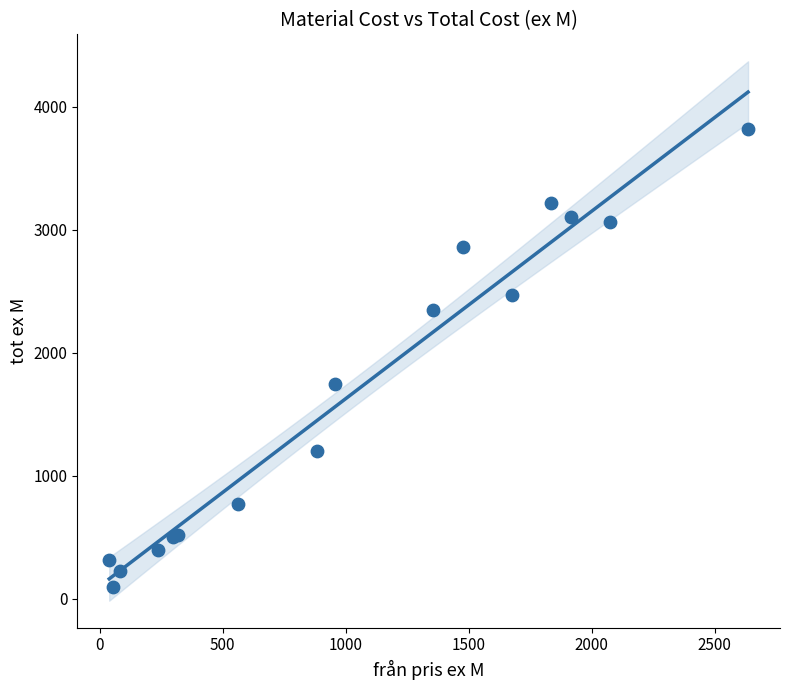

What Y value in the scatter plot is closest to 1958?

1746.0